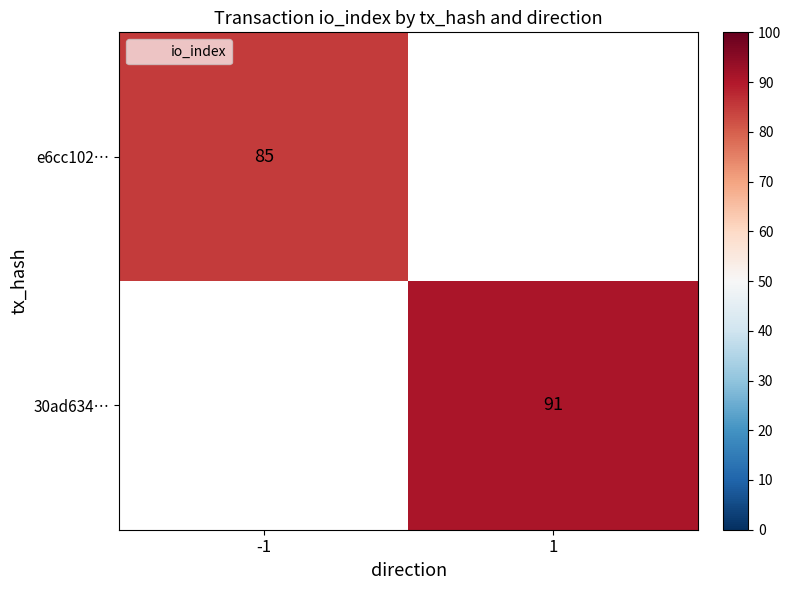

True or false: 30ad634… has a value of 91.0 at 1.

True